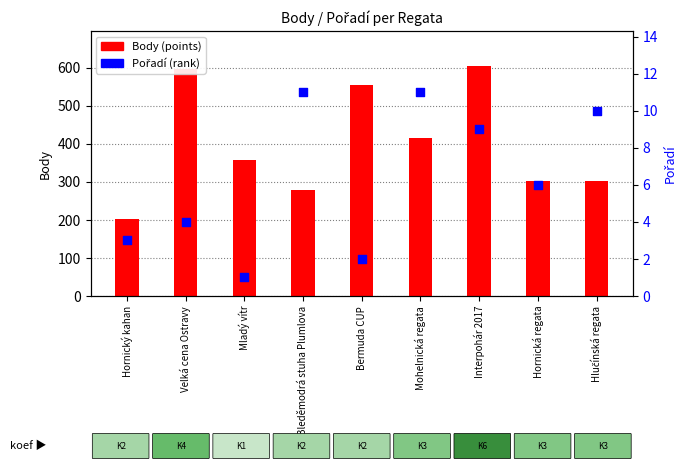

What are all the series names shown in the legend?

Body (points), Pořadí (rank)